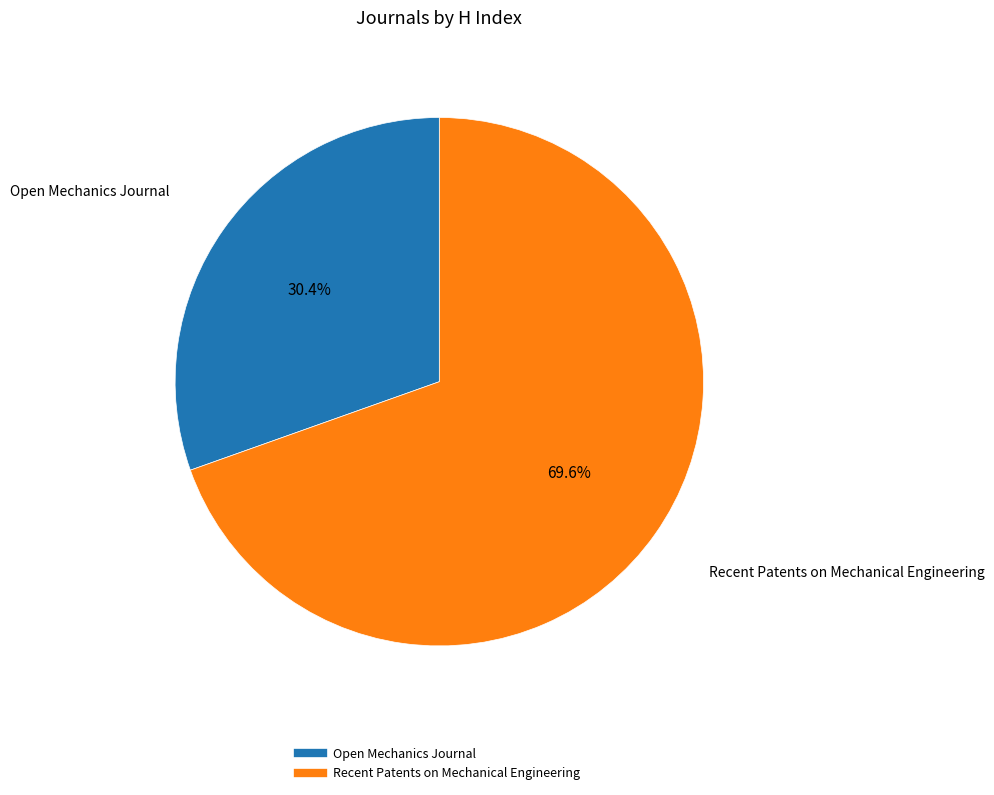

Which slice is the smallest?

Open Mechanics Journal